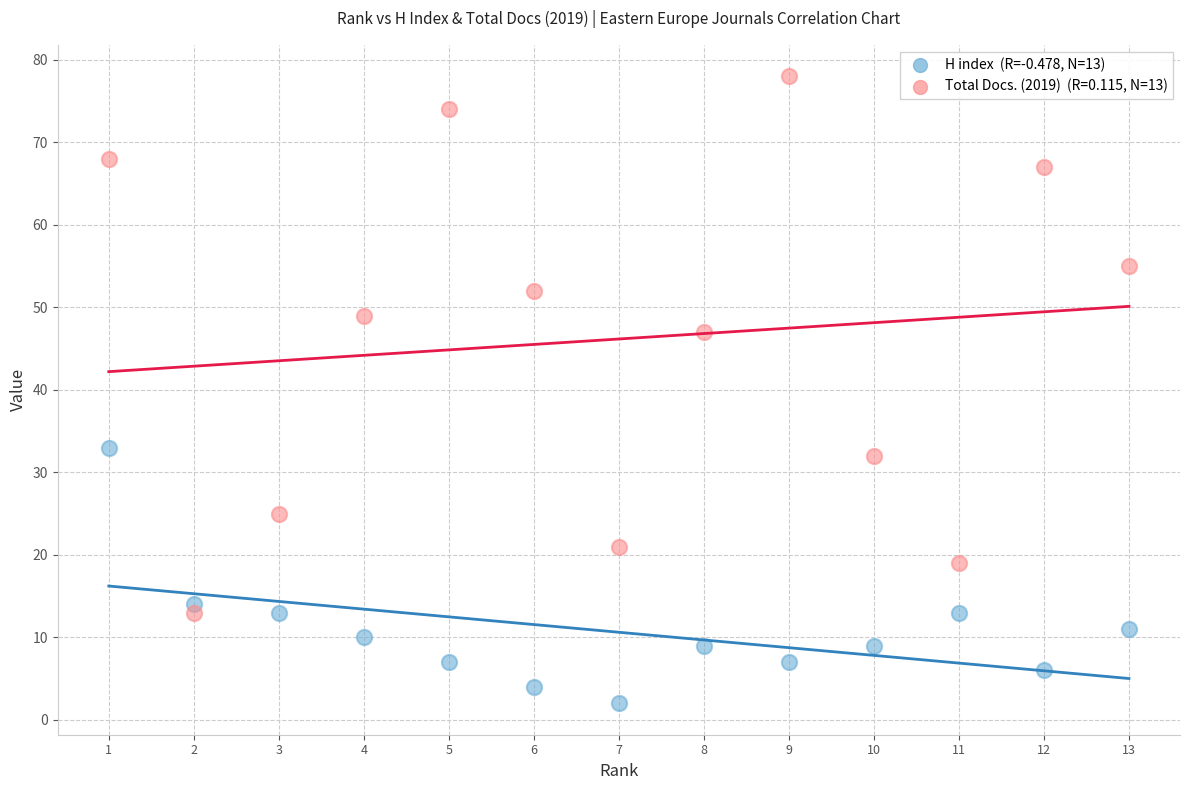

Across all data points, what is the range of Y values (max minus min)?

76